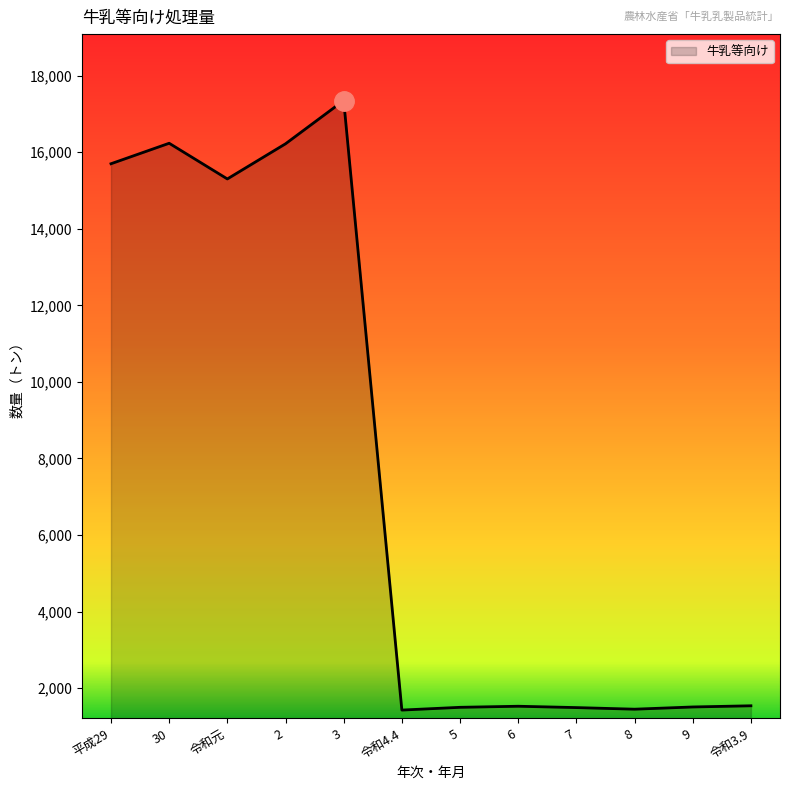

What is the maximum value shown in the chart?

17350